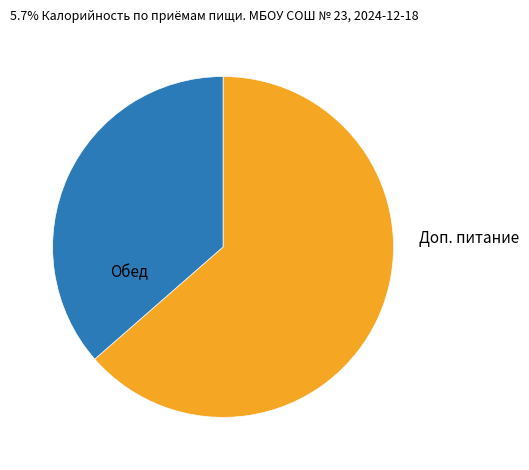

What is the ratio of the value at Доп. питание to the value at Обед?

0.6